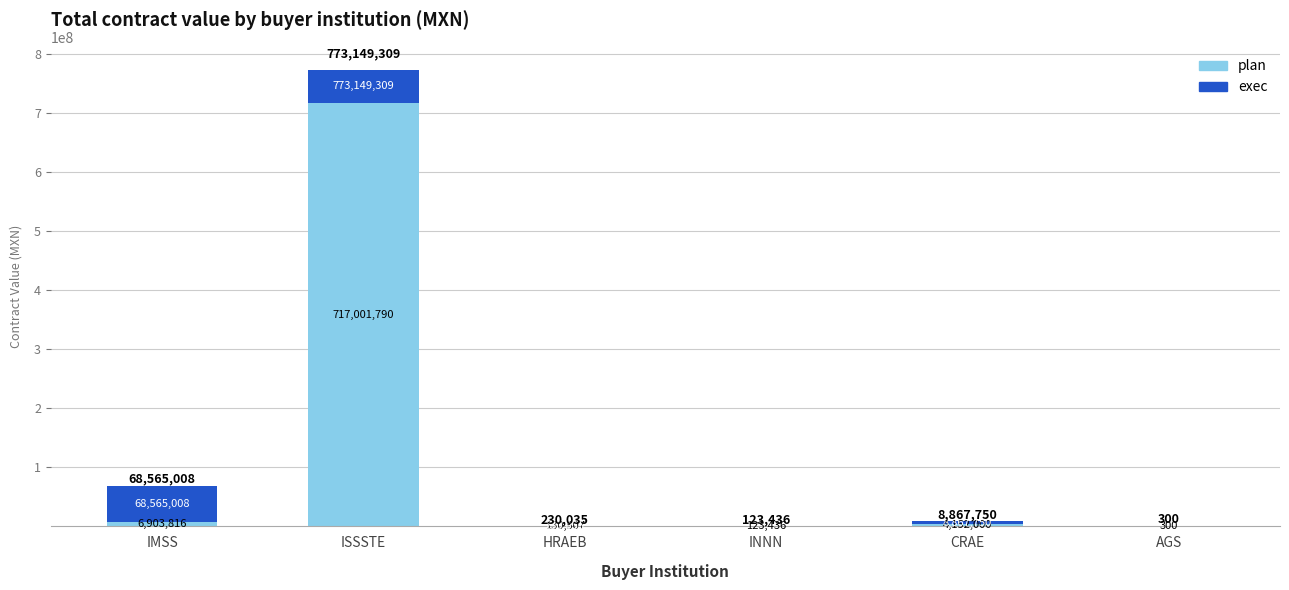

The value of plan at INNN is 123436.0. True or false?

True